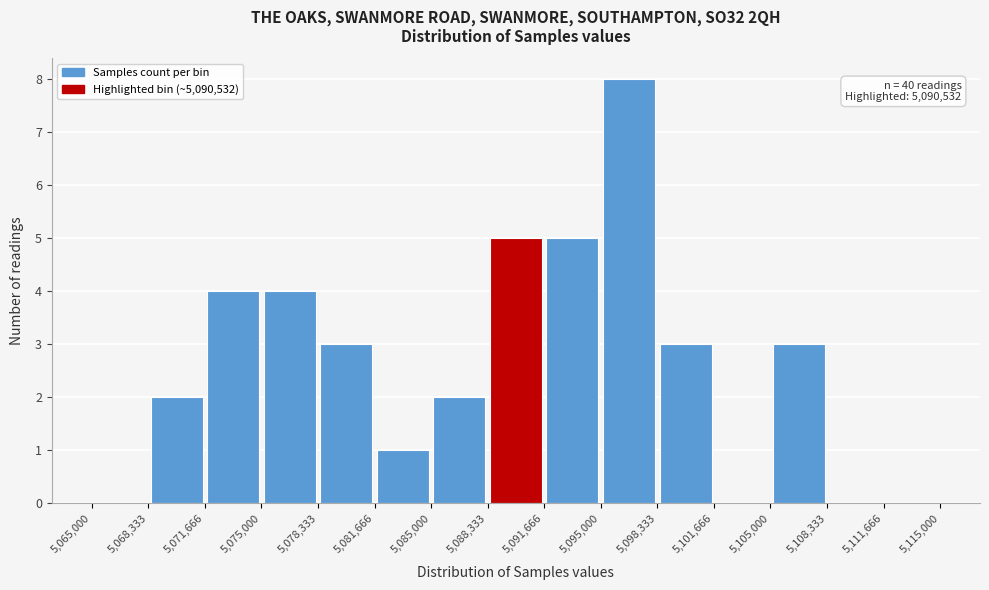

Over which range of the x-axis is the bar tallest?

5,095,000 to 5,098,333